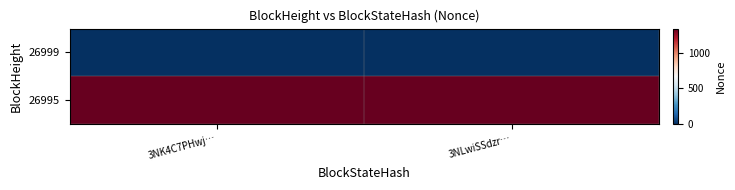

Which has a higher value, 3NK4C7PHwj… or 3NLwiSSdzr…?

3NK4C7PHwj…